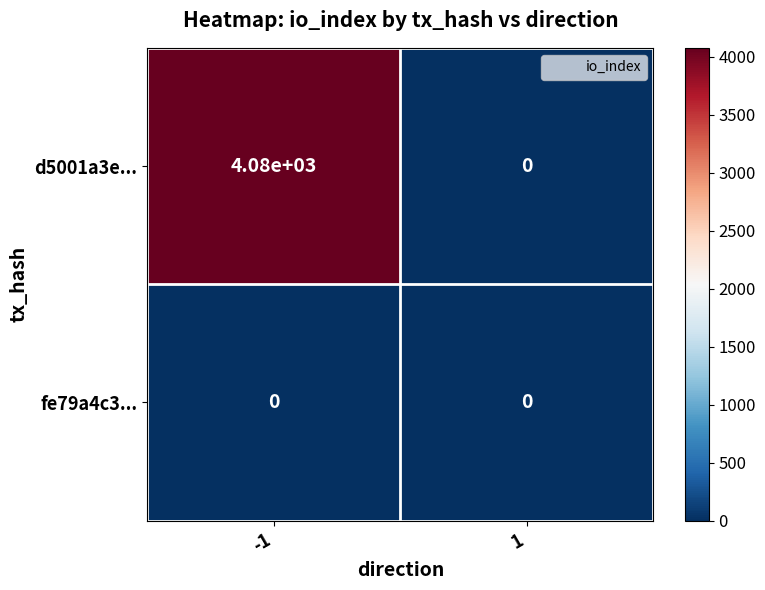

How many categories are shown in the chart?

2